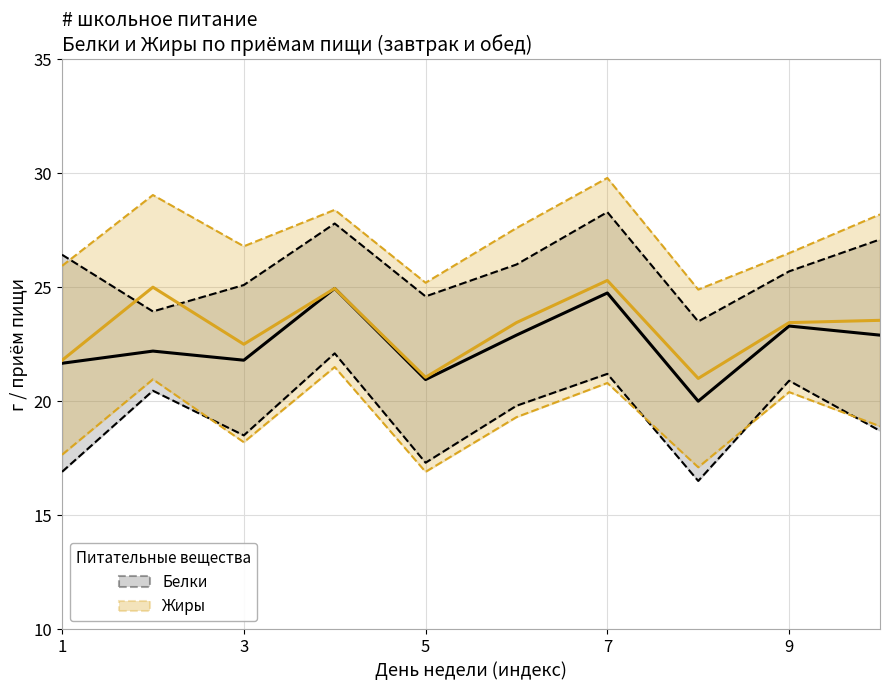

Rank the series at 7 from highest to lowest value.

Жиры (завтрак–обед), Белки (завтрак–обед)